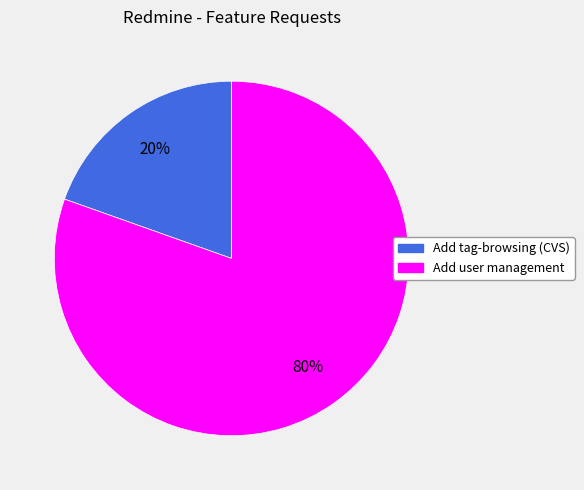

To the nearest percent, what is the average slice percentage?

50%